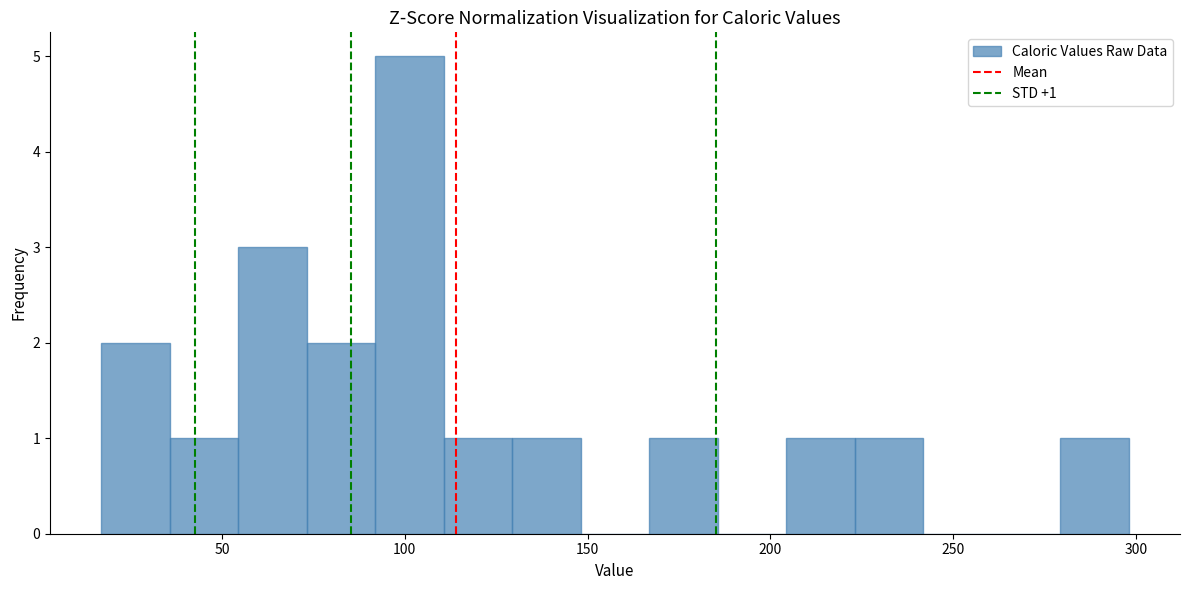

Around what value on the x-axis is the tallest bar? Give the approximate position of its centre, as read against the axis.

100